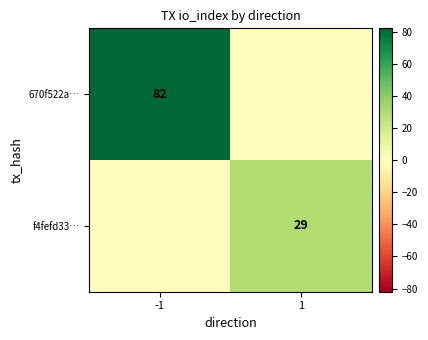

The value of 670f522a… at -1 is 82. True or false?

True